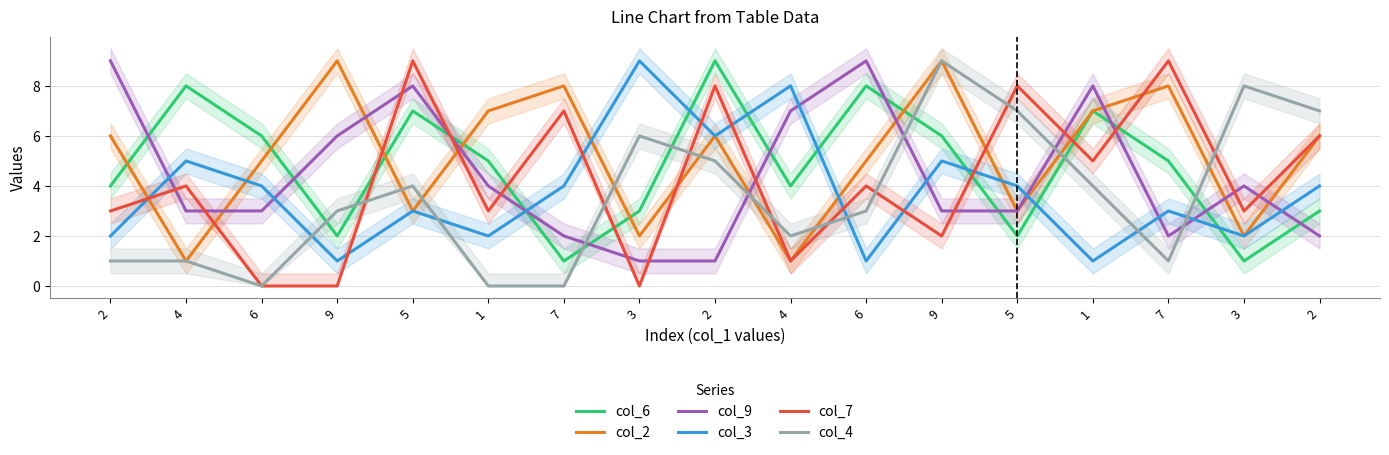

What is the label of the 1st point from the right?

2